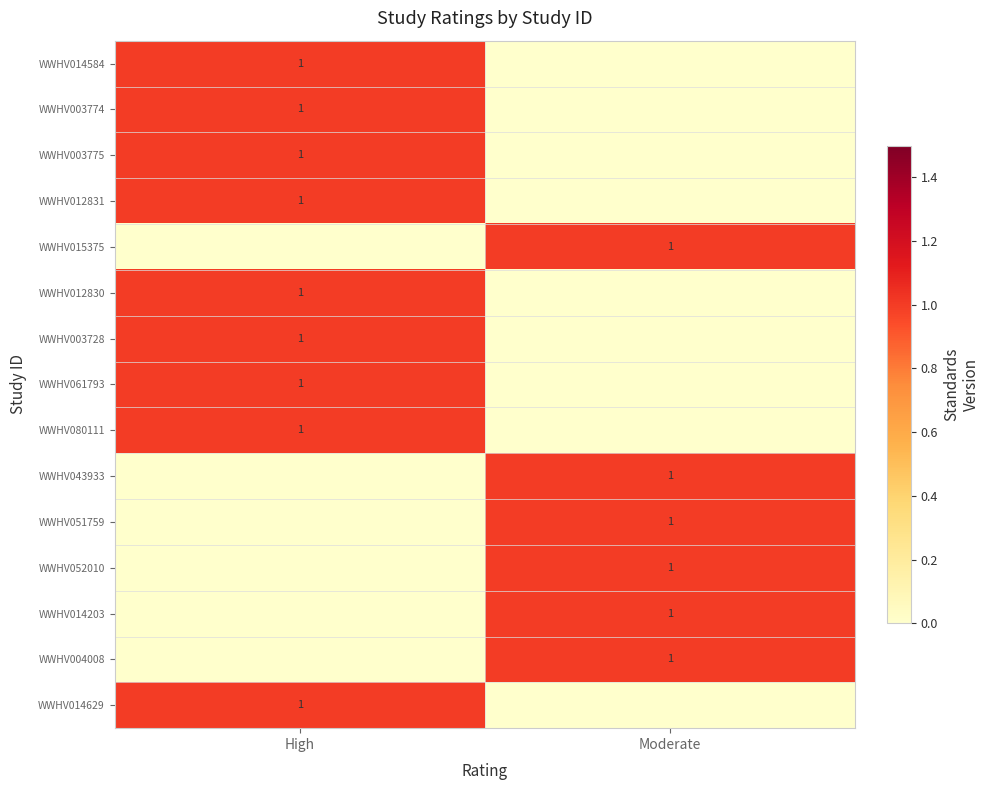

True or false: WWHV012830 has a value of 1 at High.

True